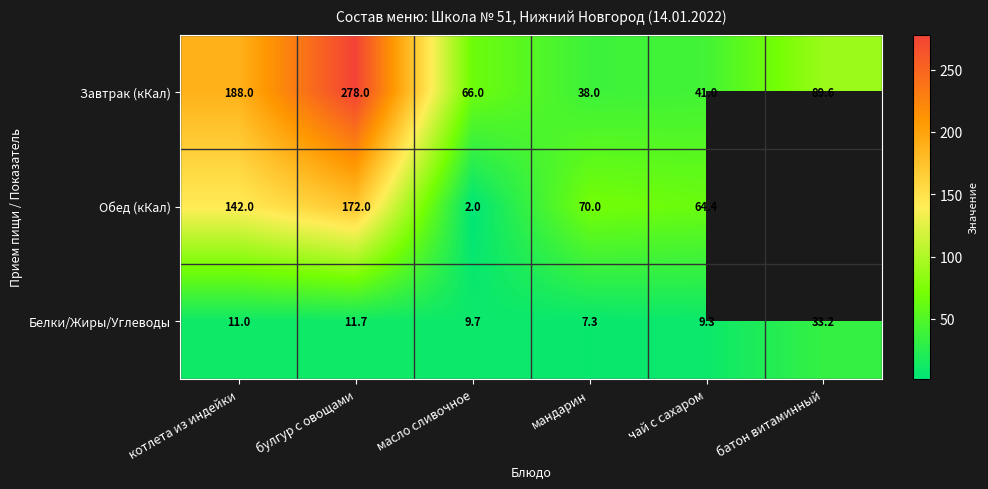

Between котлета из индейки and масло сливочное, which is larger?

котлета из индейки